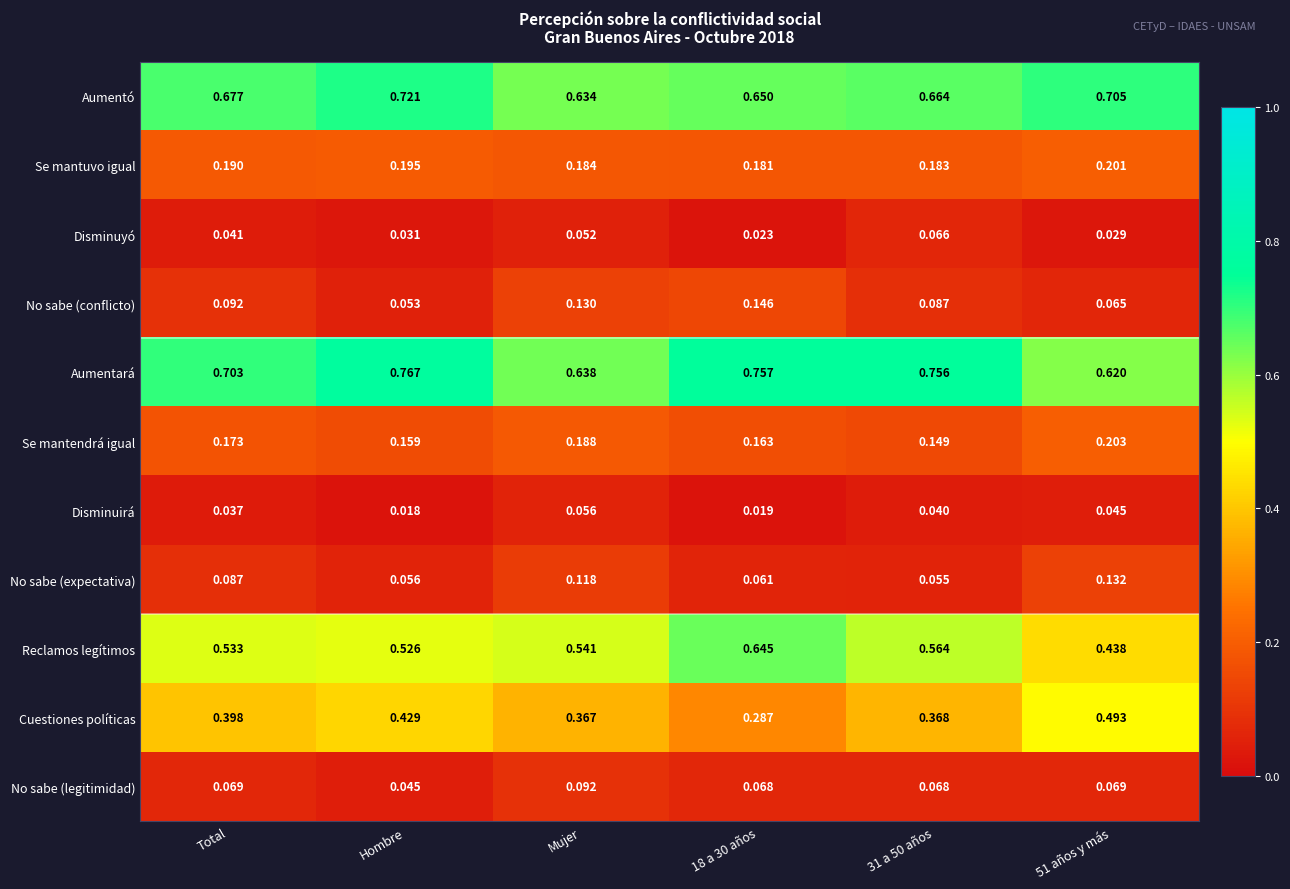

Is the value of Aumentó at 18 a 30 años greater than the value of No sabe (expectativa) at Mujer?

Yes